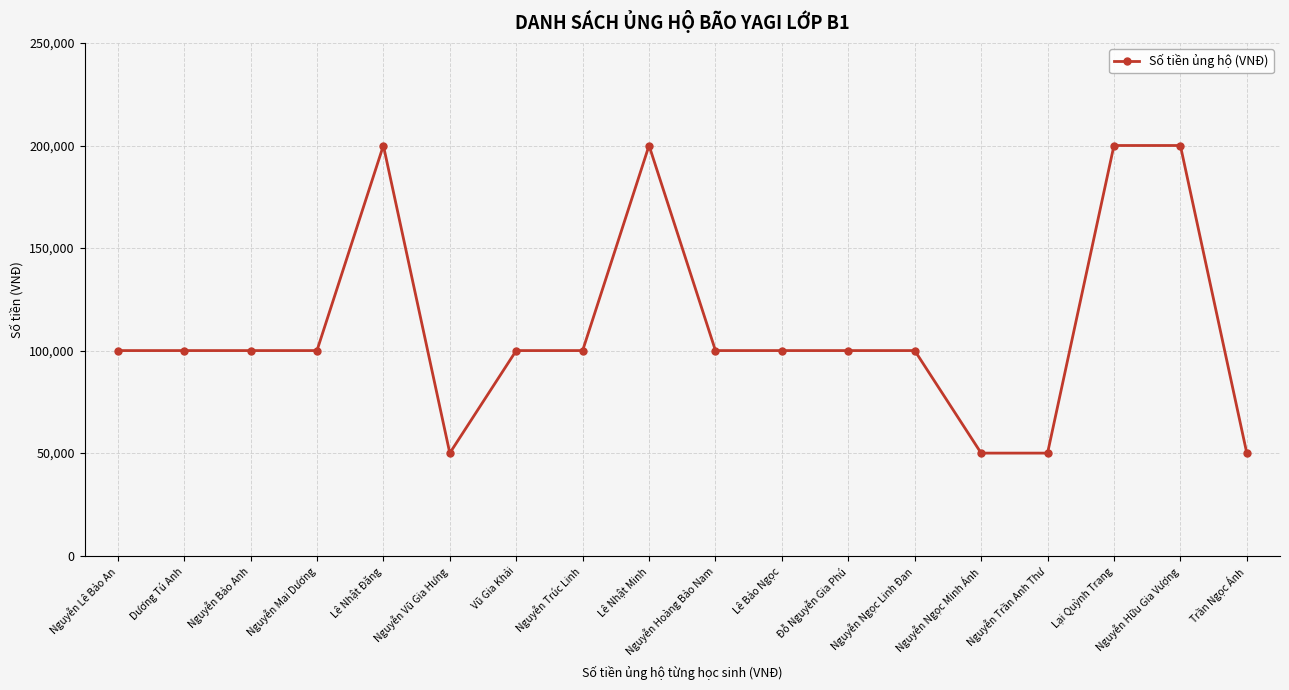

Reading left to right, transcribe all the data shown in this chart.

Nguyễn Lê Bảo An=100000	Dương Tú Anh=100000	Nguyễn Bảo Anh=100000	Nguyễn Mai Dương=100000	Lê Nhật Đăng=200000	Nguyễn Vũ Gia Hưng=50000	Vũ Gia Khải=100000	Nguyễn Trúc Linh=100000	Lê Nhật Minh=200000	Nguyễn Hoàng Bảo Nam=100000	Lê Bảo Ngọc=100000	Đỗ Nguyễn Gia Phú=100000	Nguyễn Ngọc Linh Đan=100000	Nguyễn Ngọc Minh Ánh=50000	Nguyễn Trần Anh Thư=50000	Lại Quỳnh Trang=200000	Nguyễn Hữu Gia Vượng=200000	Trần Ngọc Ánh=50000